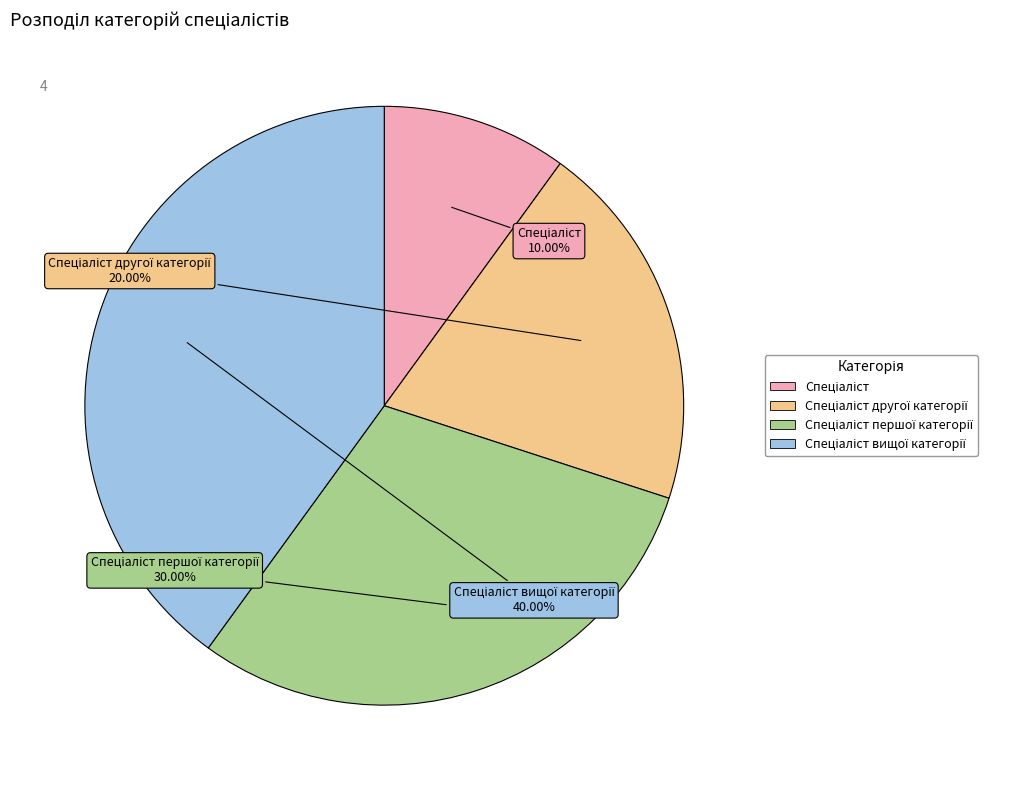

Count the number of slices in the pie.

4